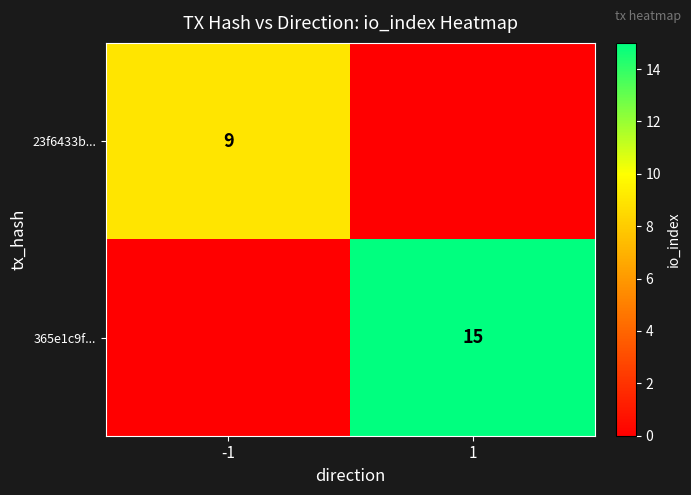

Is it true that 23f6433b... equals 6 at -1?

False